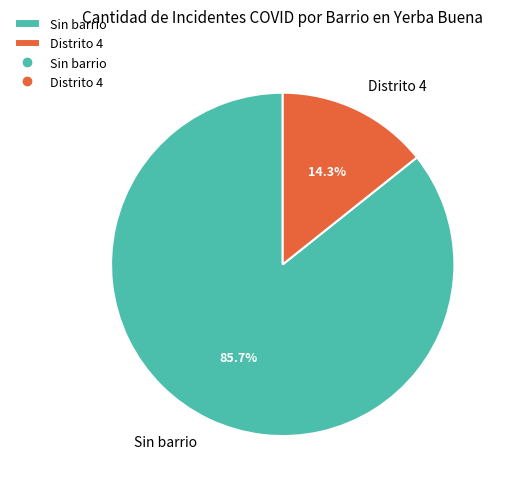

What percentage is the Sin barrio slice, to the nearest percent?

86%